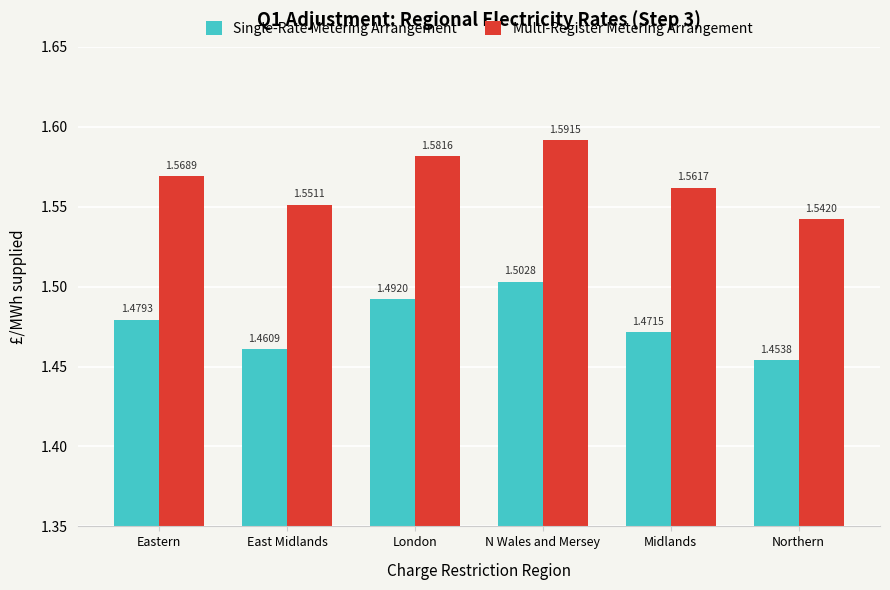

Which series has the widest spread of values?

Multi-Register Metering Arrangement